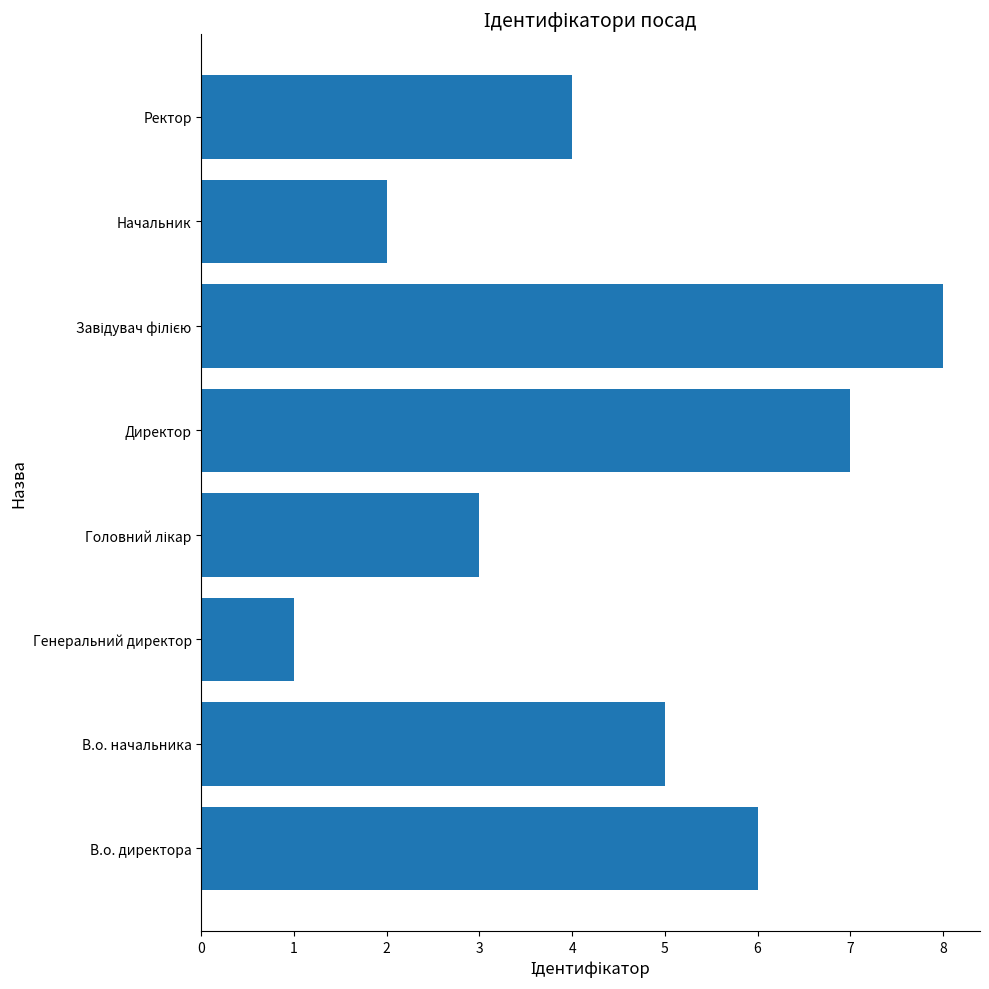

What is the ratio of the value at В.о. директора to the value at Начальник?

3.0